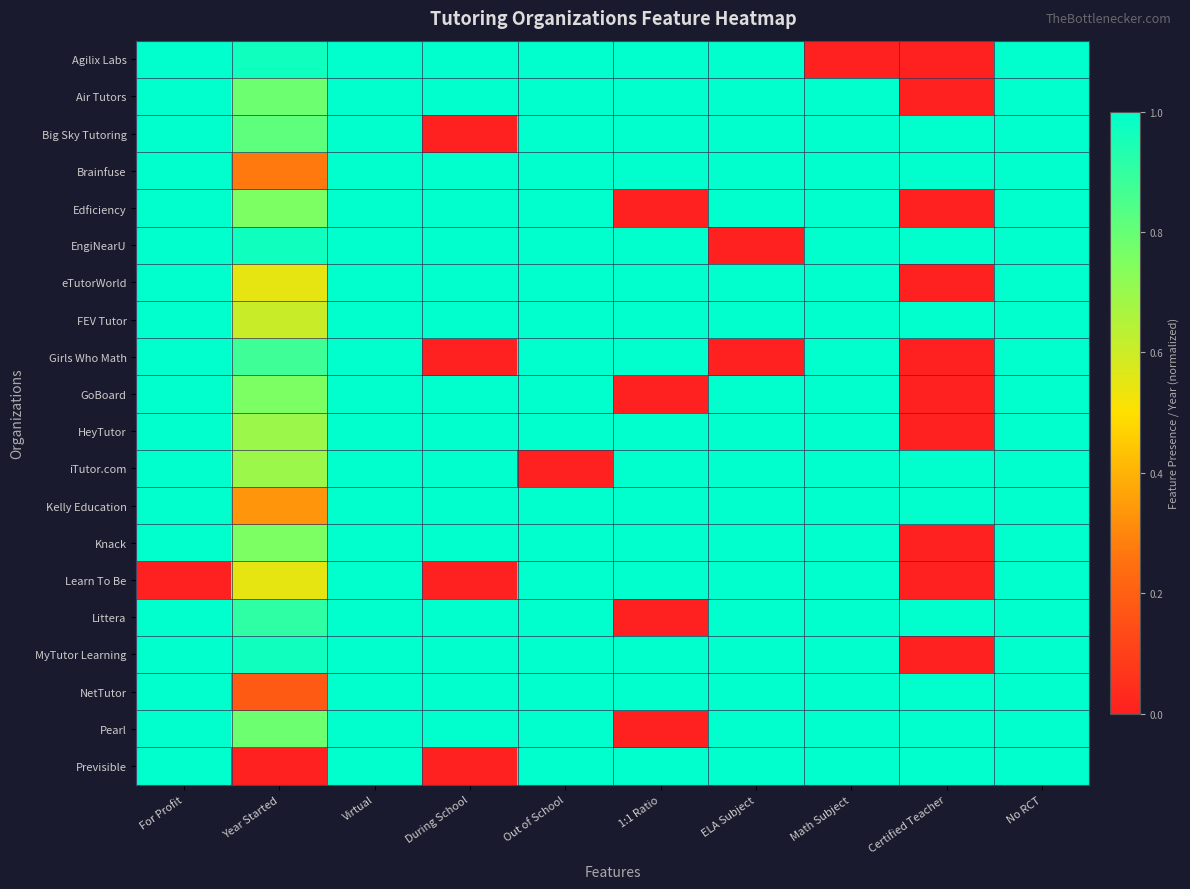

List the series in order of their peak value, highest first.

Agilix Labs, Air Tutors, Big Sky Tutoring, Brainfuse, Edficiency, EngiNearU, eTutorWorld, FEV Tutor, Girls Who Math, GoBoard, HeyTutor, iTutor.com, Kelly Education, Knack, Learn To Be, Littera, MyTutor Learning, NetTutor, Pearl, Previsible